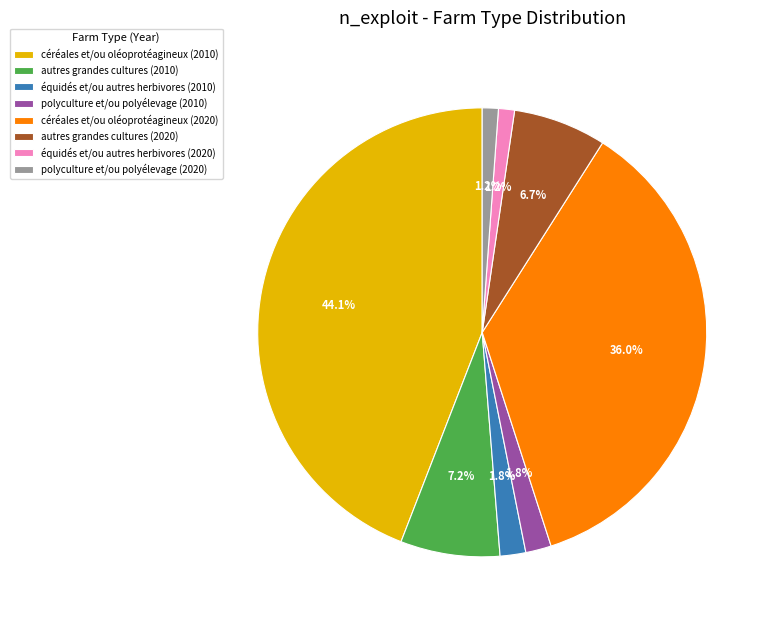

Is there a majority slice in this chart?

No